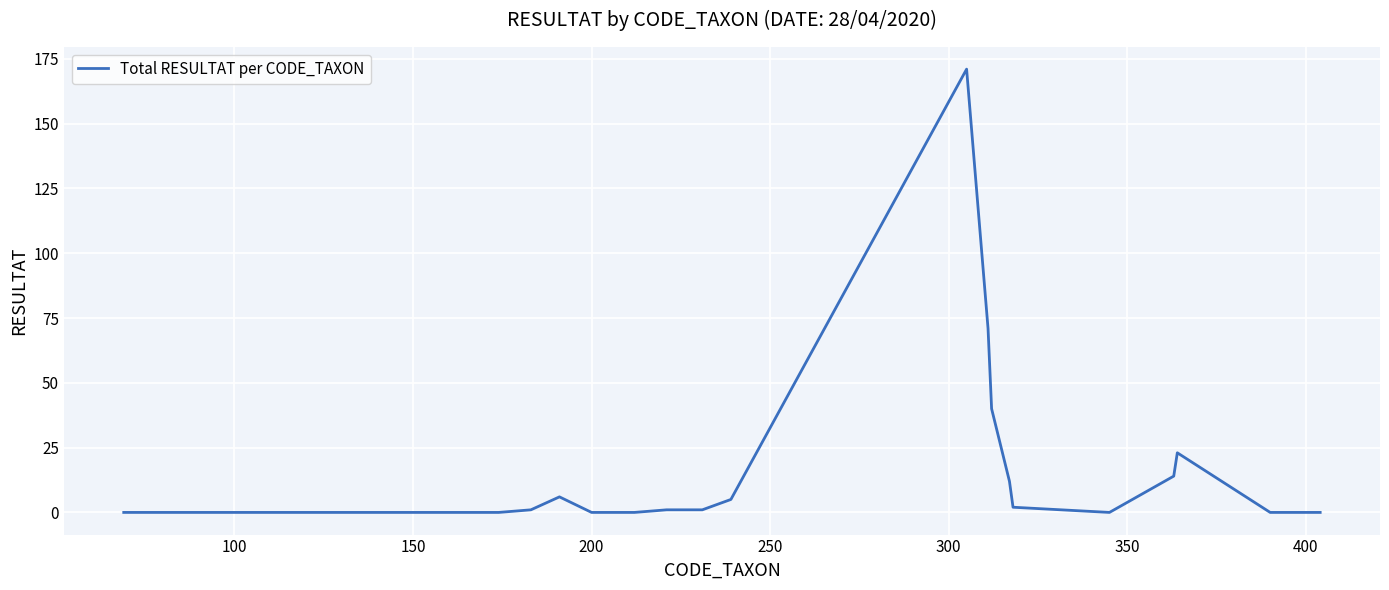

What is the greatest value displayed?

171